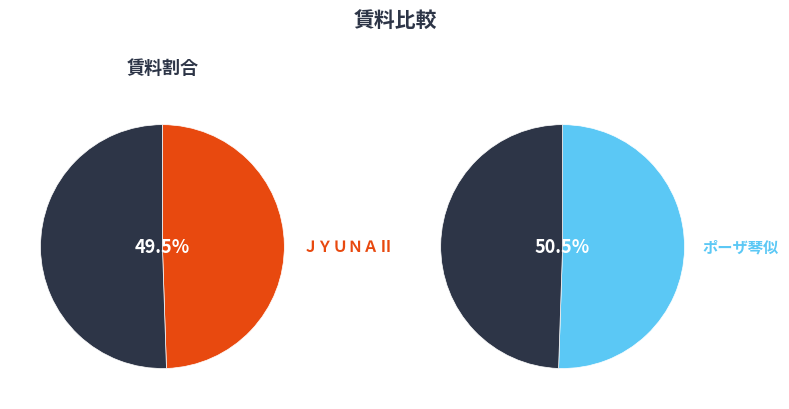

What percentage is the ポーザ琴似 slice, to the nearest percent?

51%